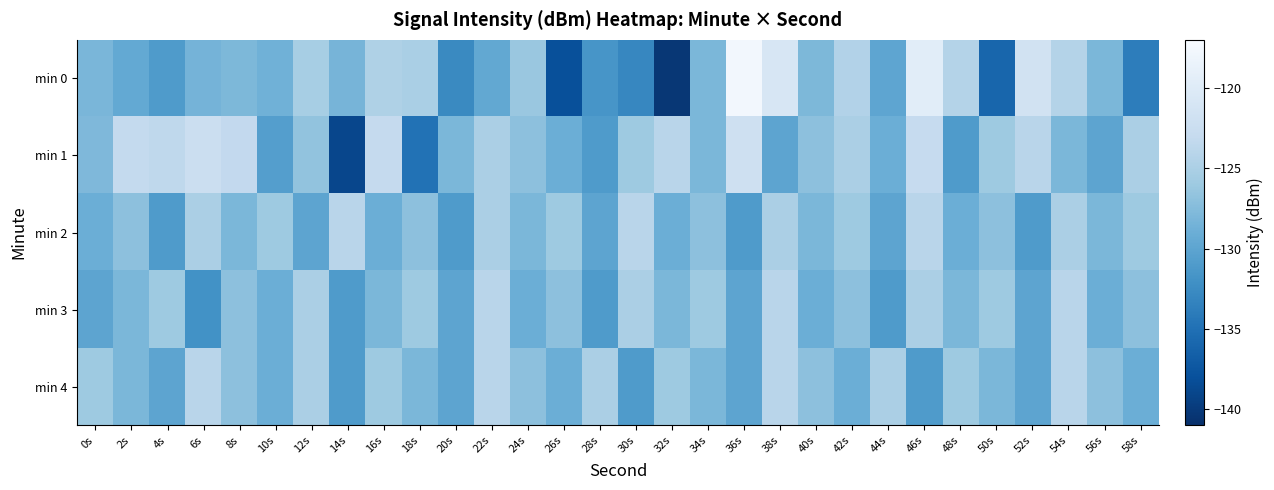

What is the smallest value displayed?

-140.3